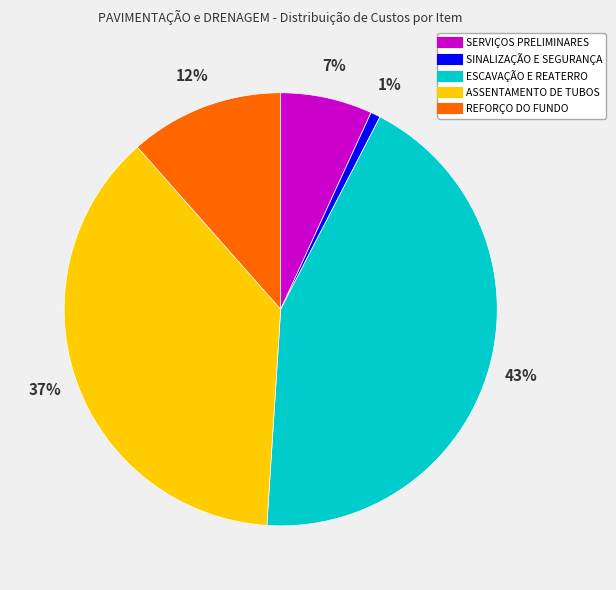

Between ASSENTAMENTO DE TUBOS and ESCAVAÇÃO E REATERRO, which is larger?

ESCAVAÇÃO E REATERRO